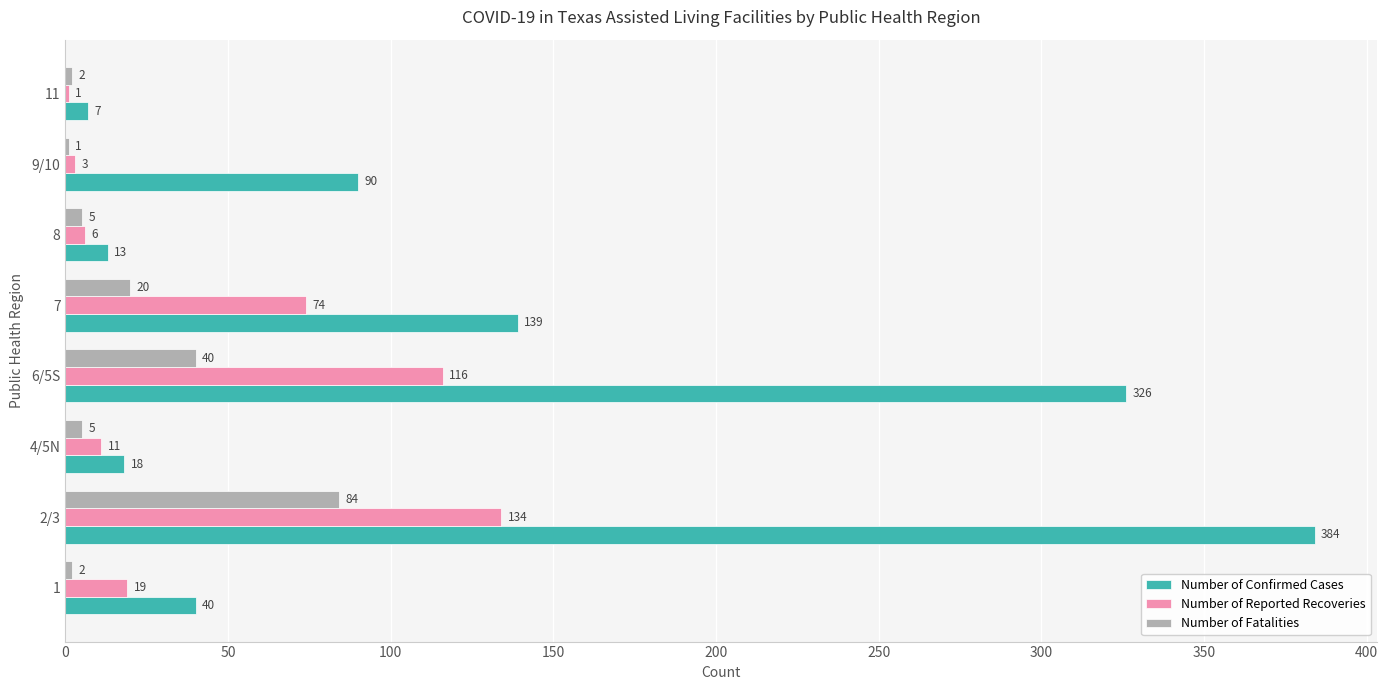

Is the value of Number of Fatalities at 9/10 greater than the value of Number of Reported Recoveries at 2/3?

No